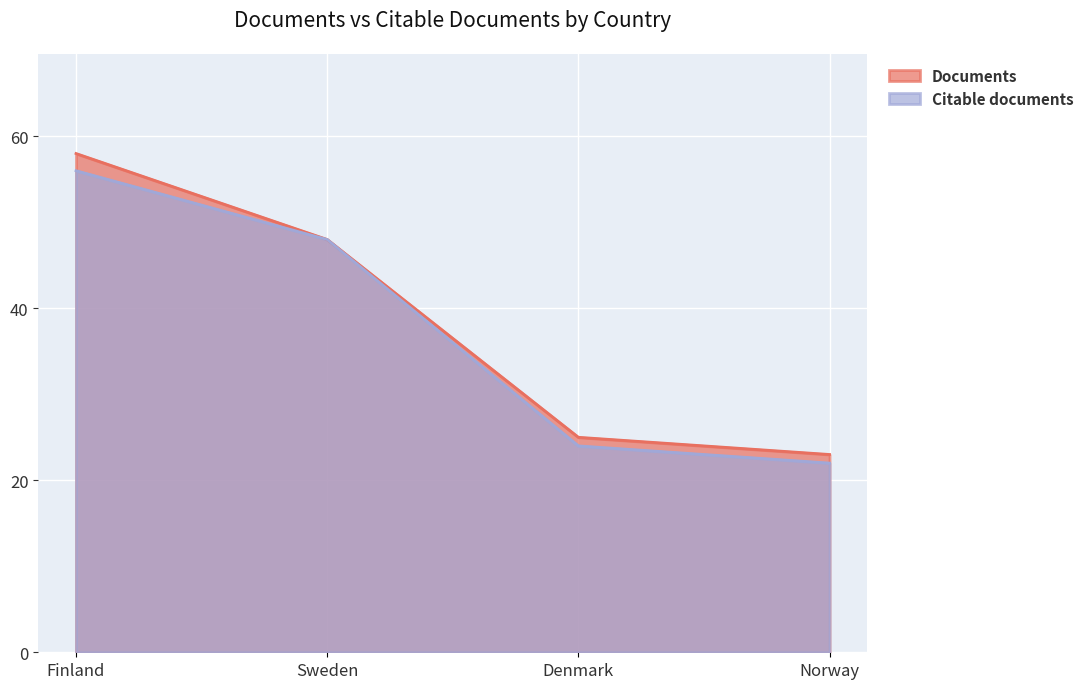

What is the label of the 3rd point from the left?

Denmark